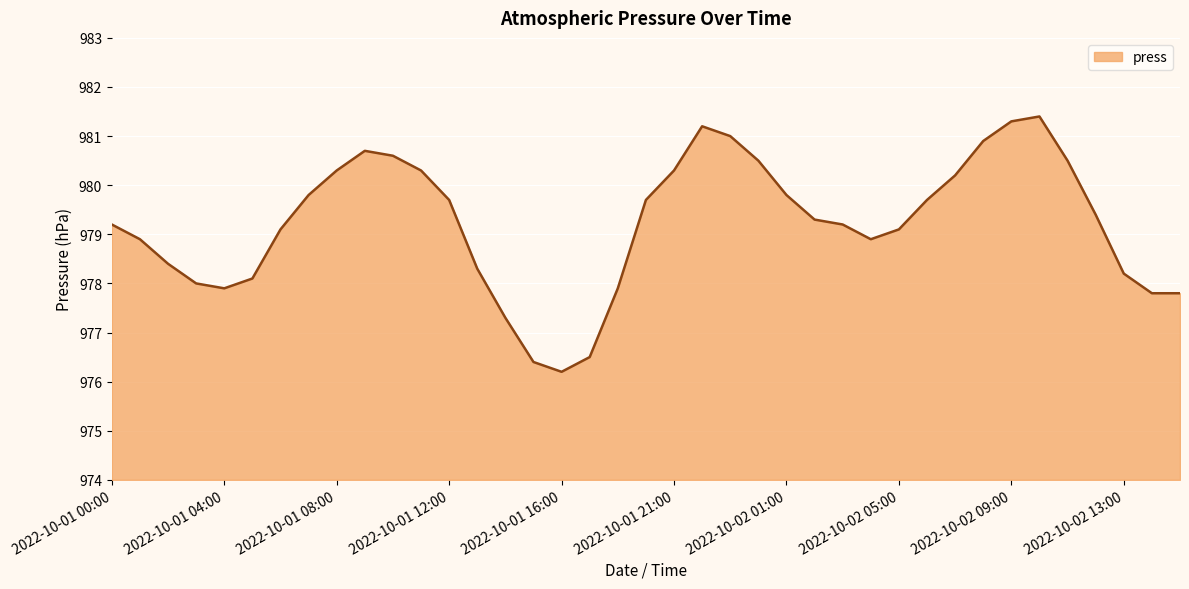

What is the maximum value shown in the chart?

981.4